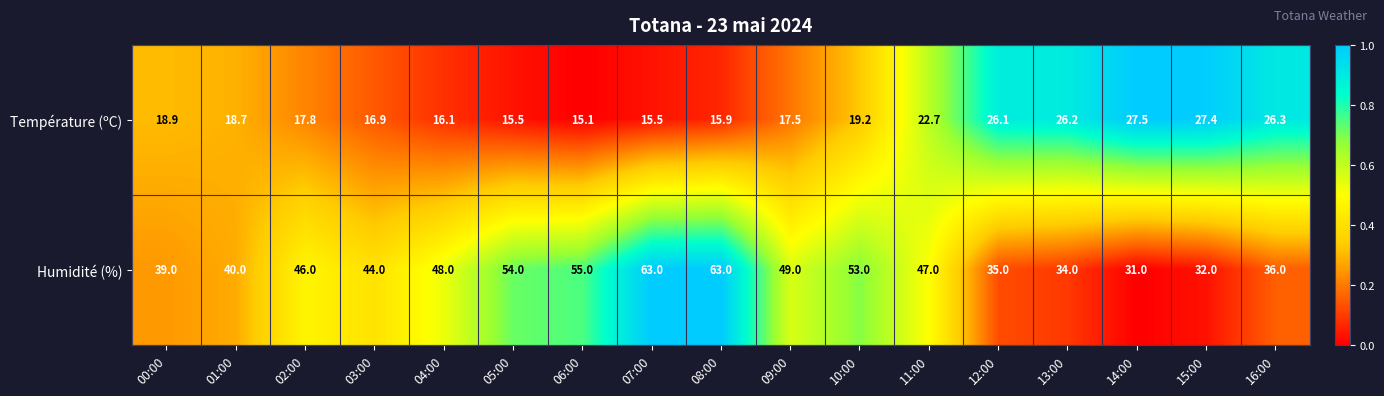

Which series has the largest total across all categories?

Humidité (%)